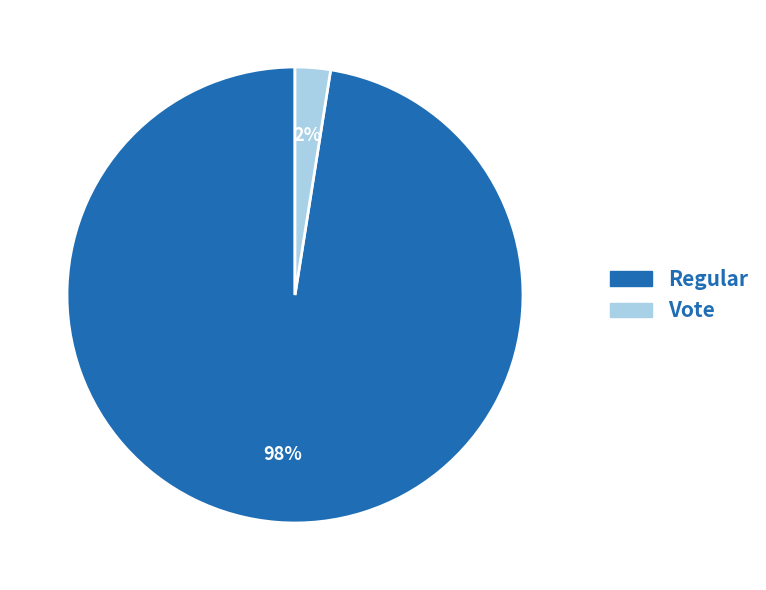

What is the smallest slice in the pie chart?

Vote